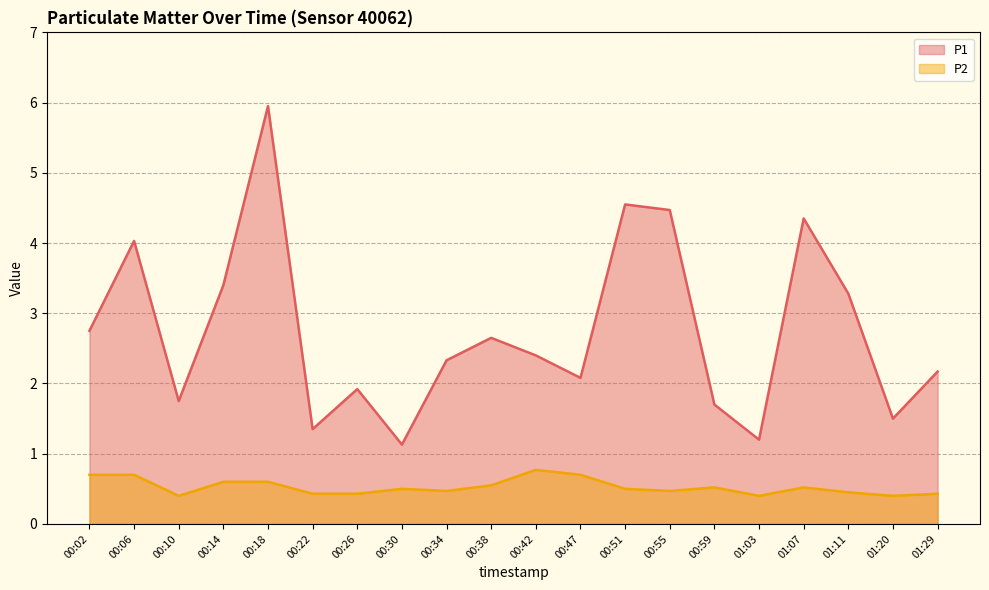

True or false: P2 and P1 intersect in this chart.

False